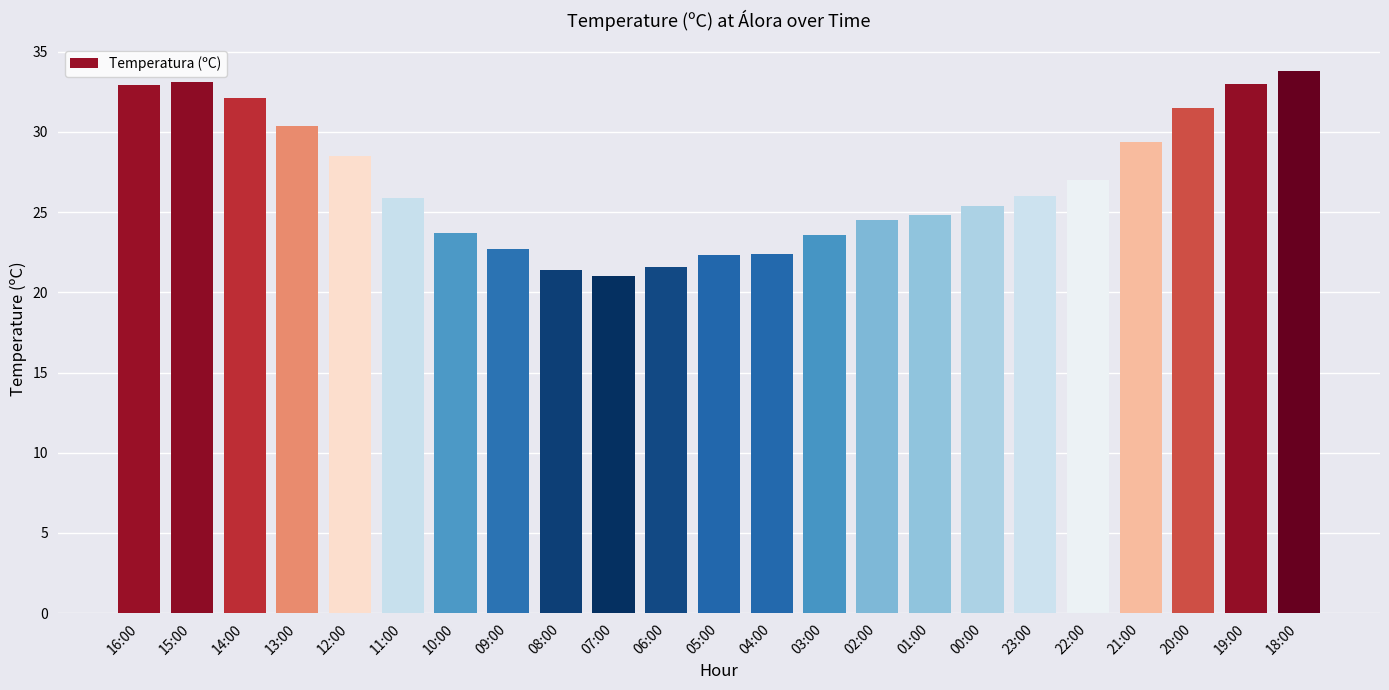

The value at 18:00 is 45.7. True or false?

False